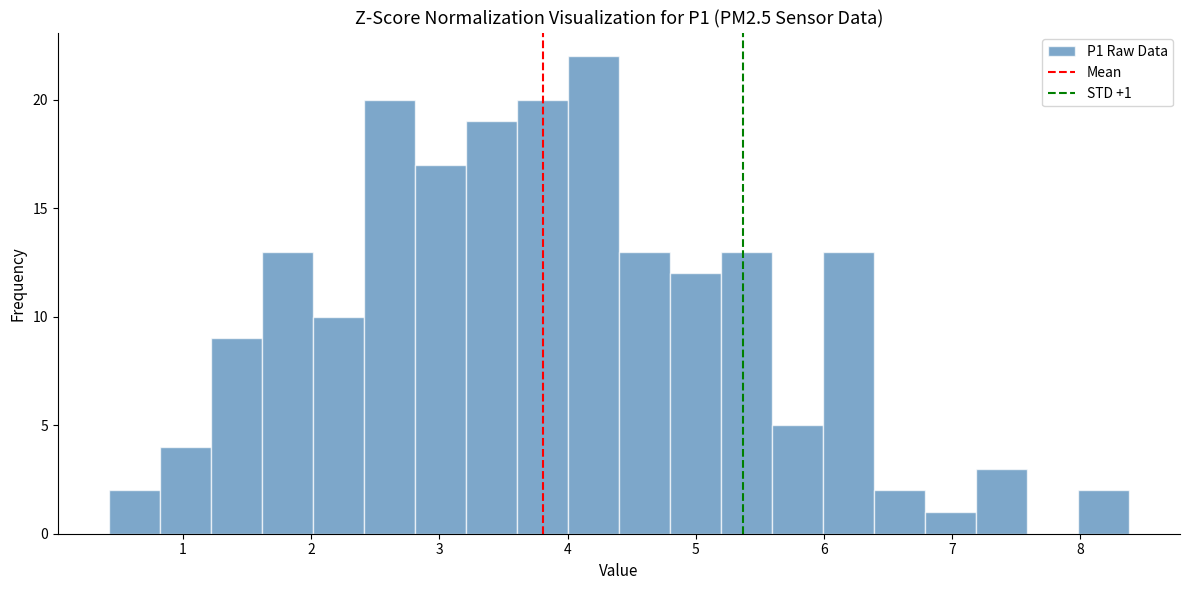

Read against the x-axis, roughly where is the centre of the tallest bar?

4.2